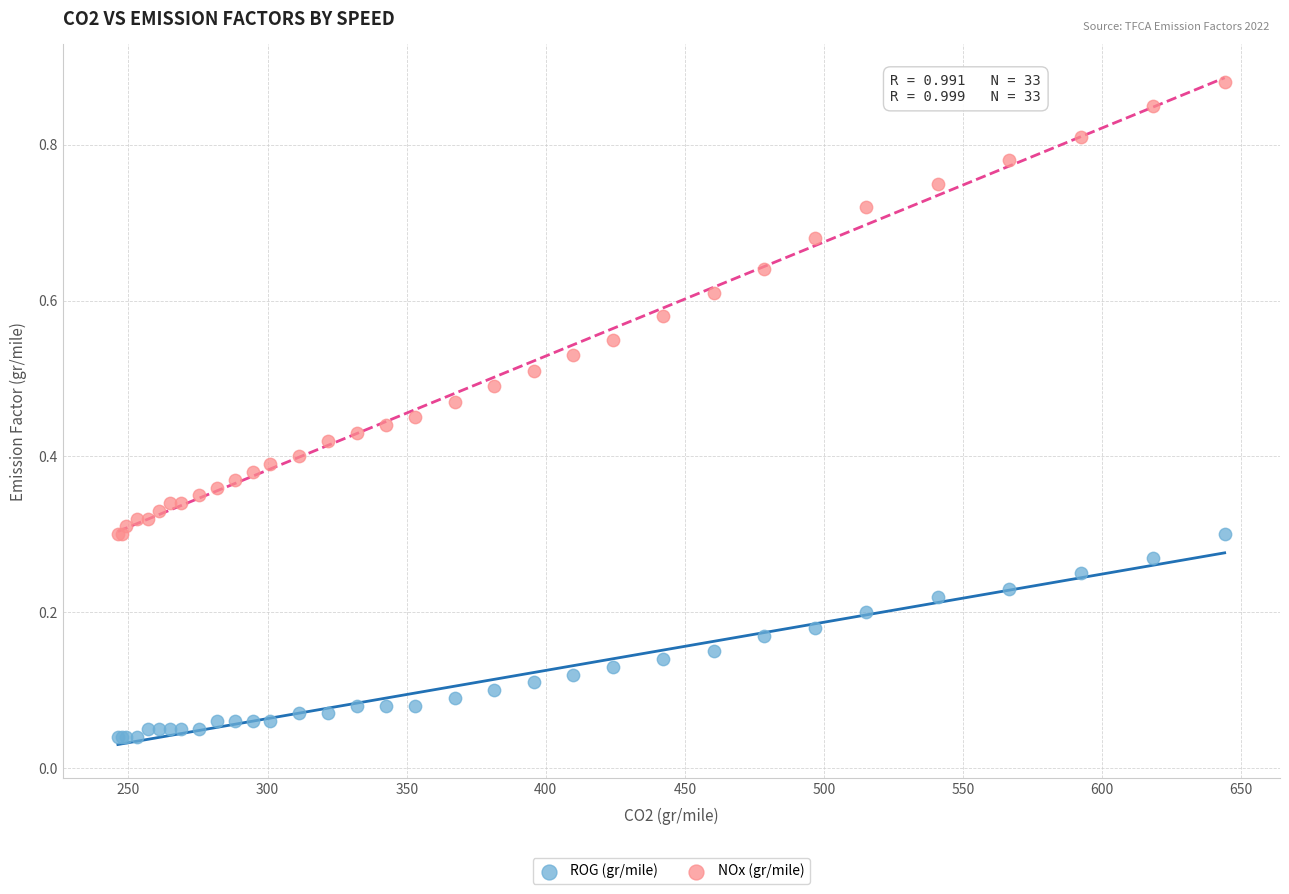

What are all the series names shown in the legend?

ROG (gr/mile), NOx (gr/mile)